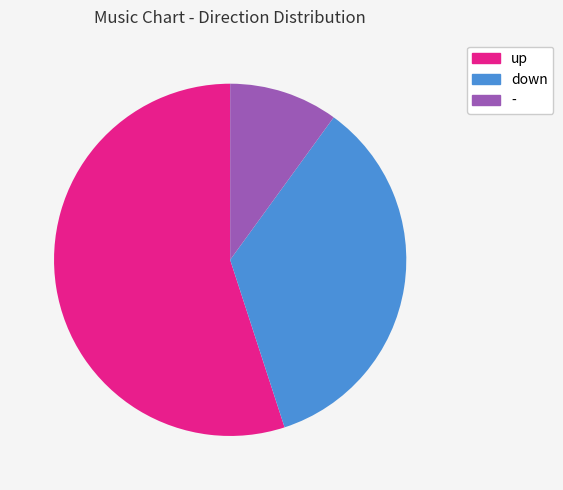

To the nearest percent, what is the difference between the largest and smallest slice percentages?

45%